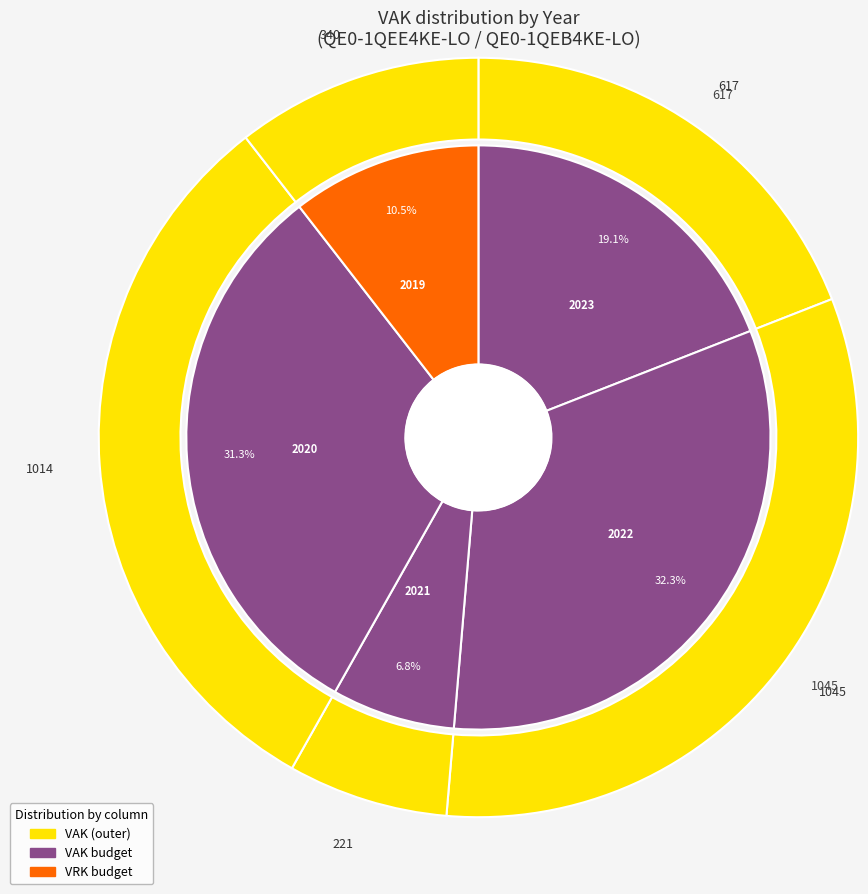

What is the spread (max minus min) of values at 2021?

221